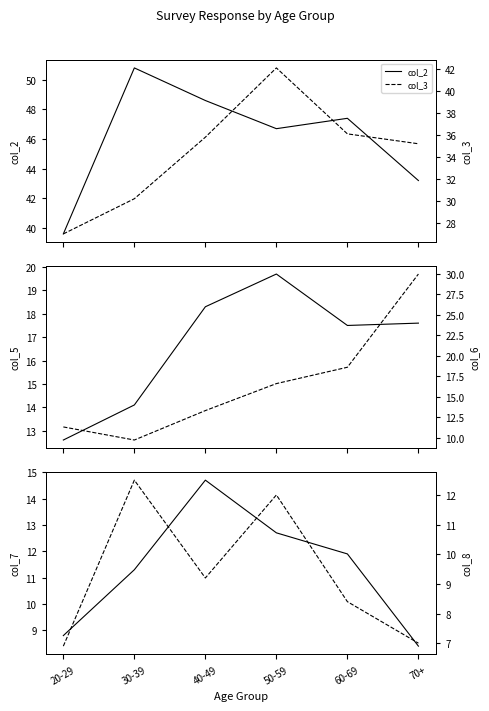

How many values in the col_6 series are below 16?

3